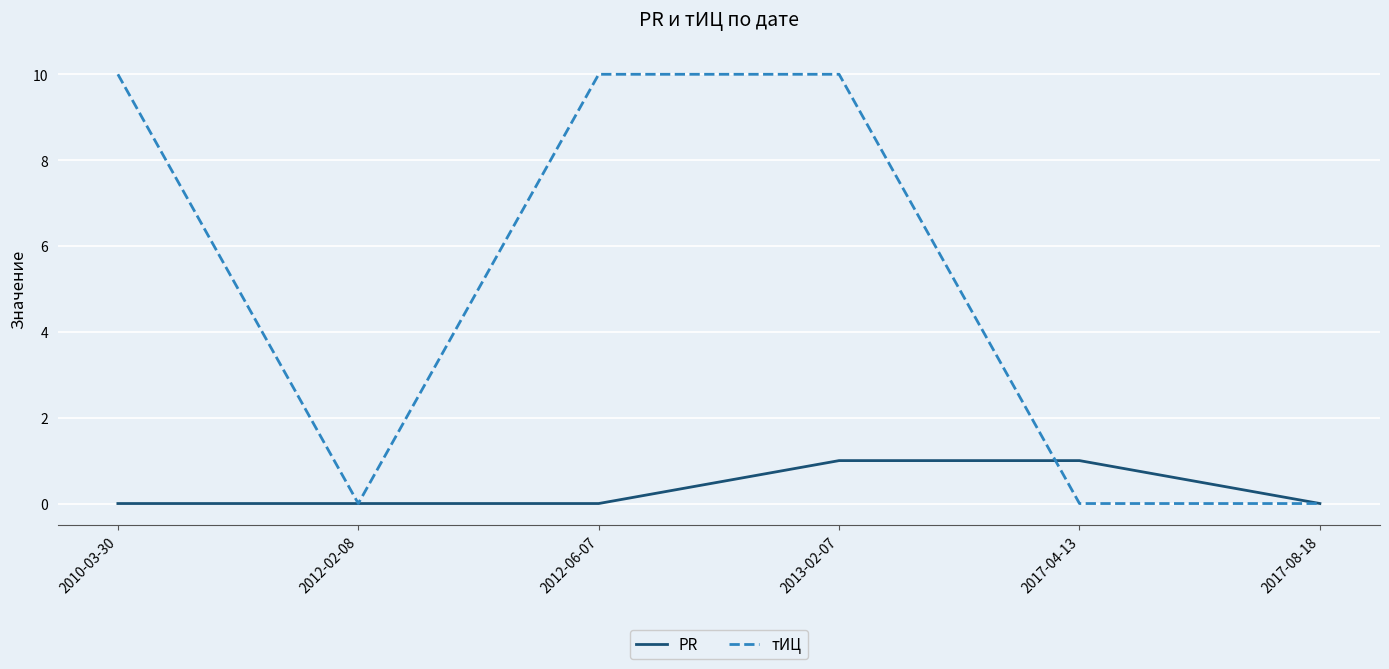

What position from the left is 2013-02-07?

4